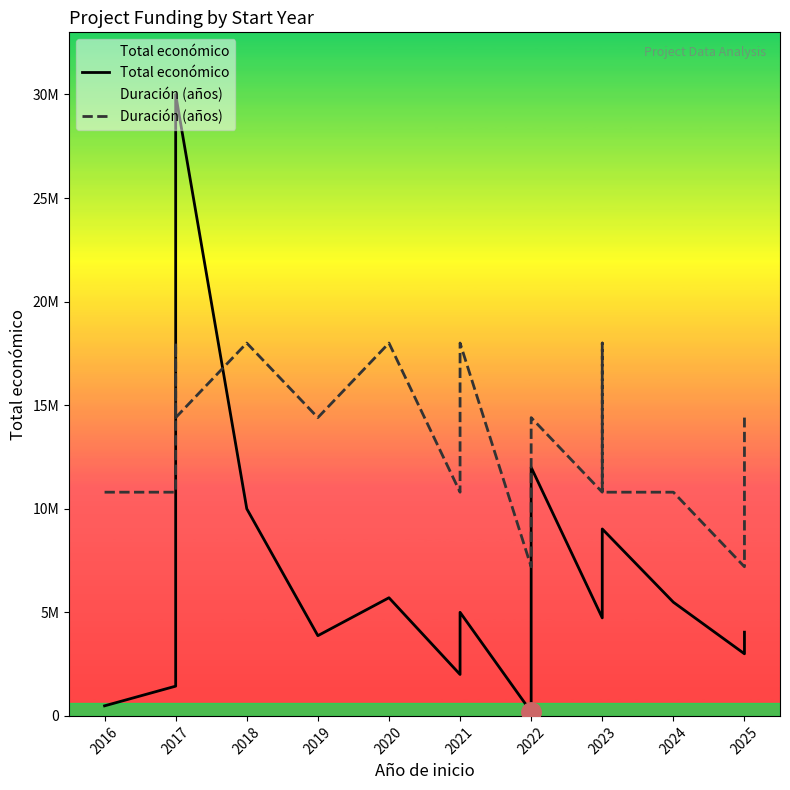

Is the value of Total económico at 2019 greater than the value of Duración (años) at 2024?

No